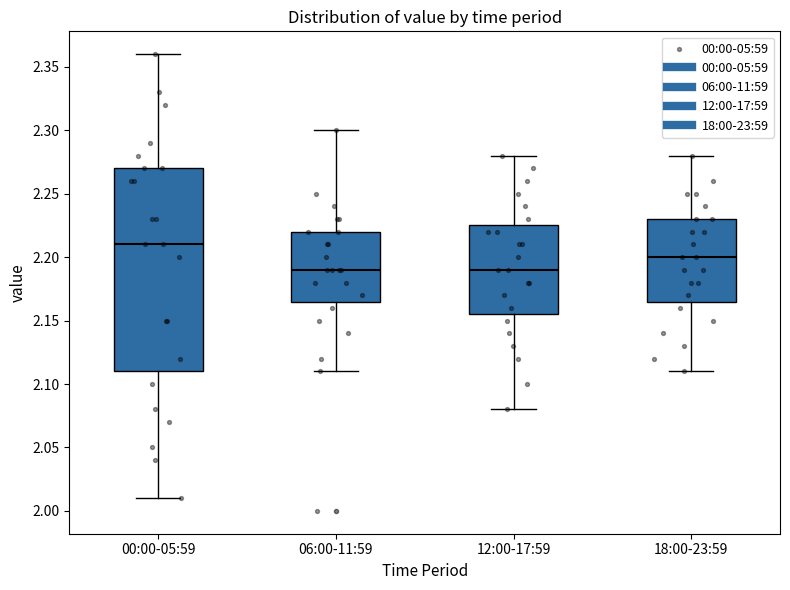

Reading left to right, transcribe this box plot: for each box, give where its median line is, the range the box spans, and where its two whiskers end, as read against the y-axis. The values are not printed on the chart, so give them approximately, as read against the axis.

00:00-05:59: median 2.210, box 2.110 to 2.270, whiskers 2.010 to 2.360
06:00-11:59: median 2.190, box 2.165 to 2.220, whiskers 2.110 to 2.300
12:00-17:59: median 2.190, box 2.155 to 2.225, whiskers 2.080 to 2.280
18:00-23:59: median 2.200, box 2.165 to 2.230, whiskers 2.110 to 2.280